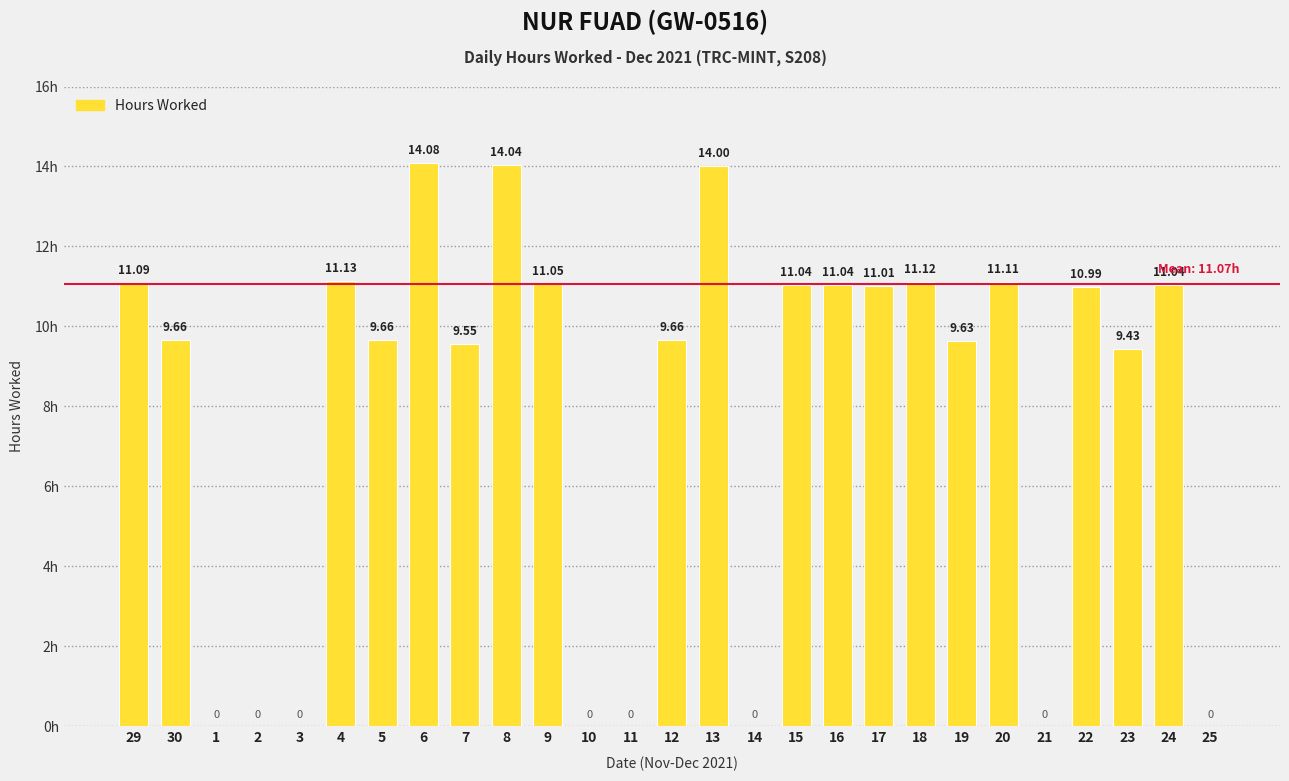

At which category does the chart reach its peak across all series?

6